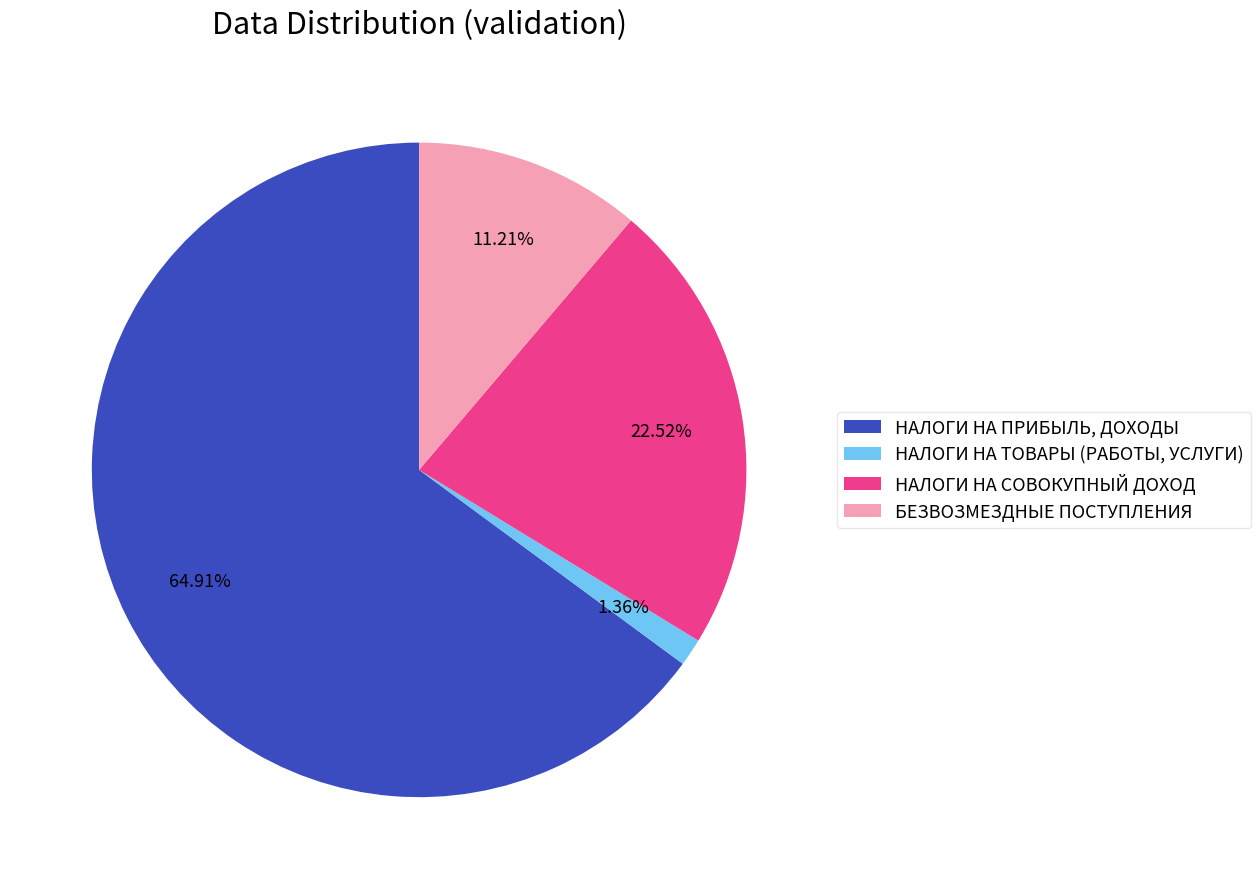

What is the total percentage of НАЛОГИ НА СОВОКУПНЫЙ ДОХОД and БЕЗВОЗМЕЗДНЫЕ ПОСТУПЛЕНИЯ?

33.7%